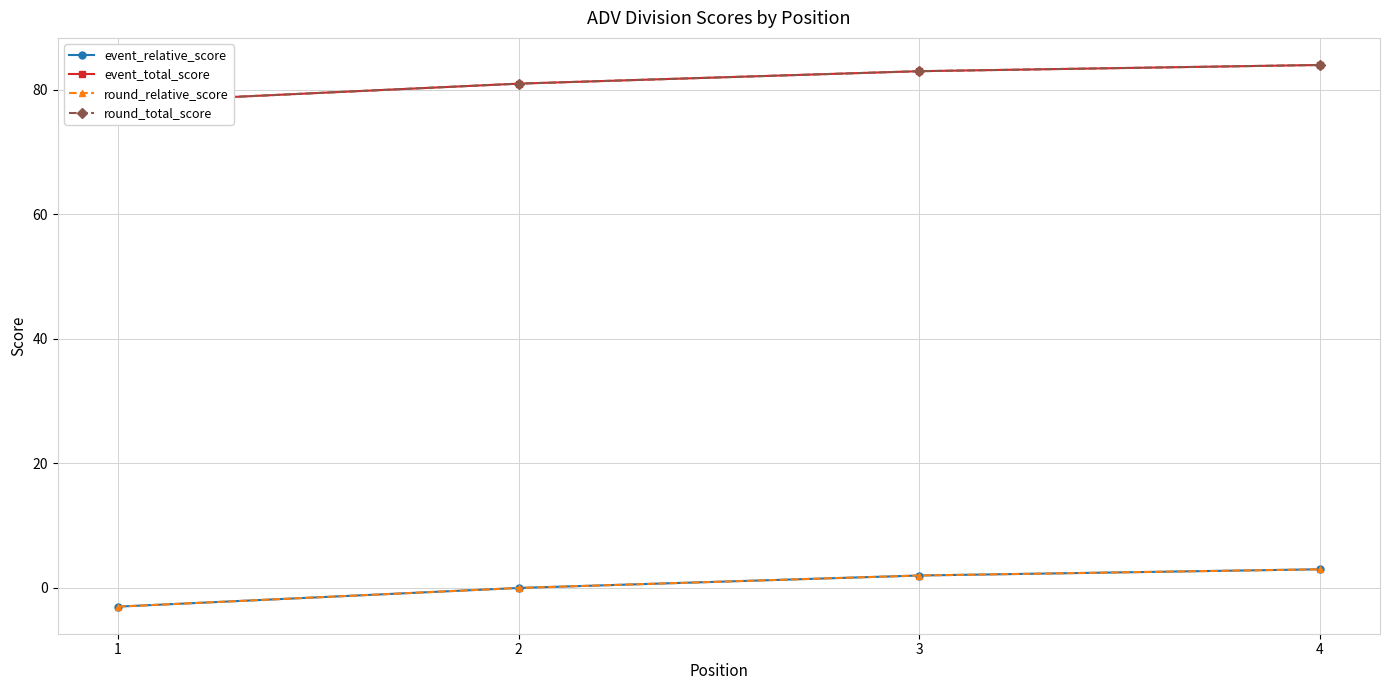

What value does the event_total_score series have at 1?

78